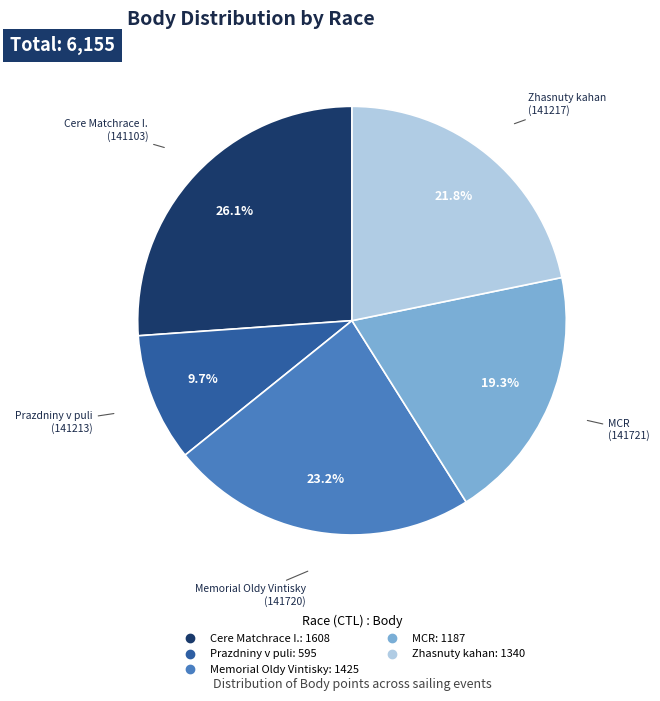

Is there any slice that represents more than half of the pie?

No